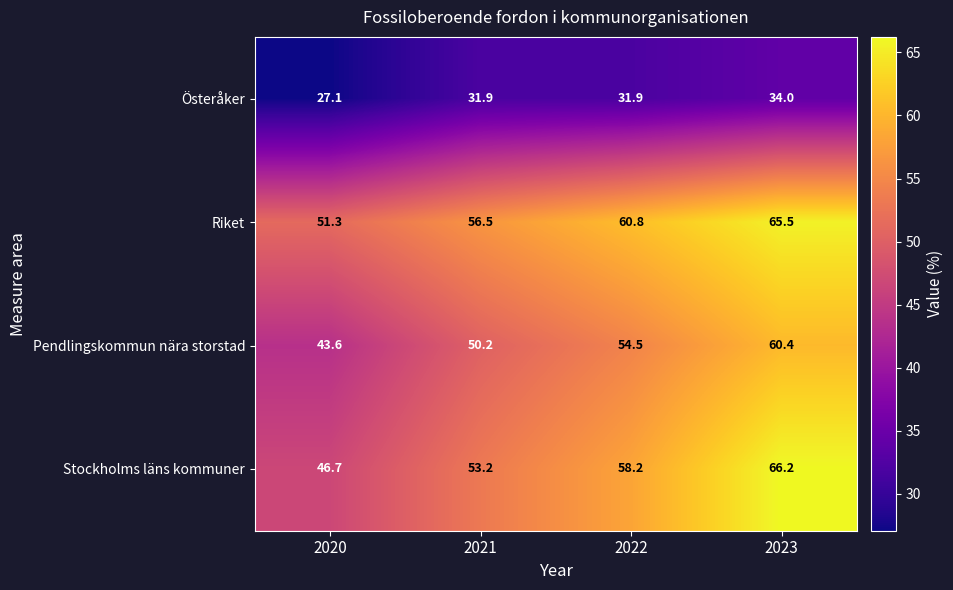

Reading left to right, list all the values displayed in this chart.

Österåker: 27.1	31.9	31.9	34.0
Riket: 51.3	56.5	60.8	65.5
Pendlingskommun nära storstad: 43.6	50.2	54.5	60.4
Stockholms läns kommuner: 46.7	53.2	58.2	66.2